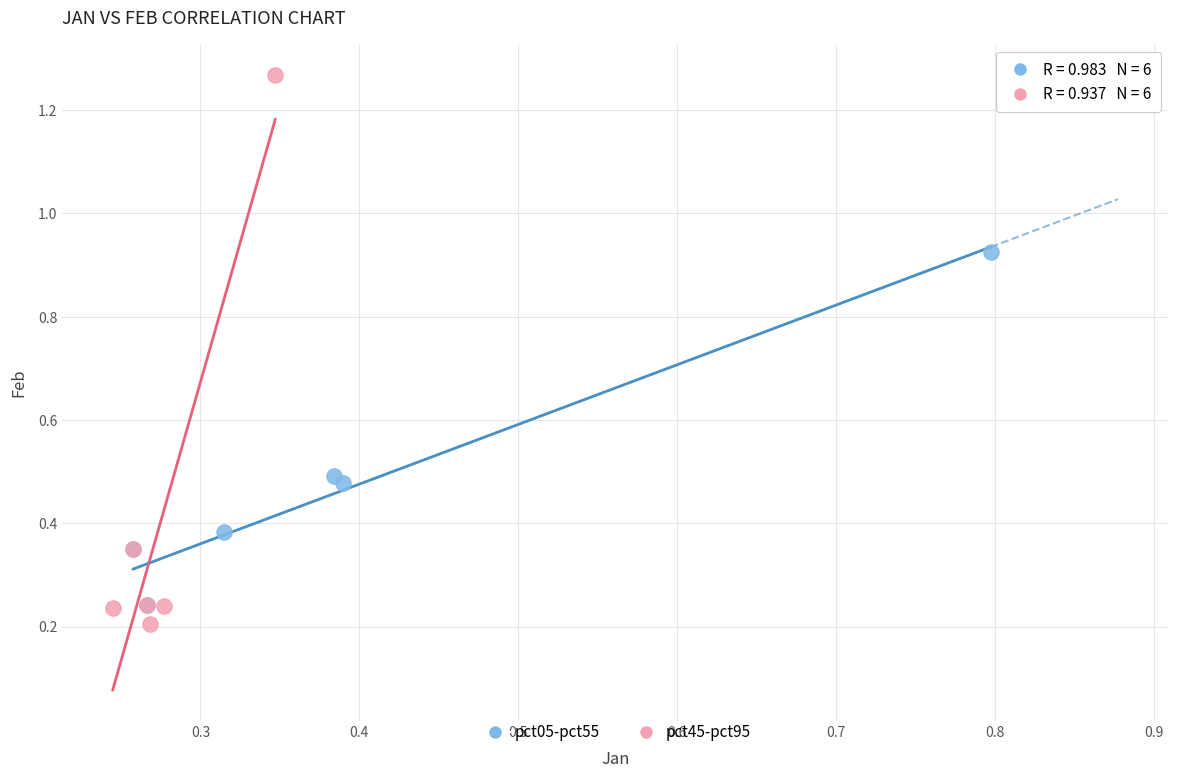

What are all the series names shown in the legend?

pct05-pct55, pct45-pct95